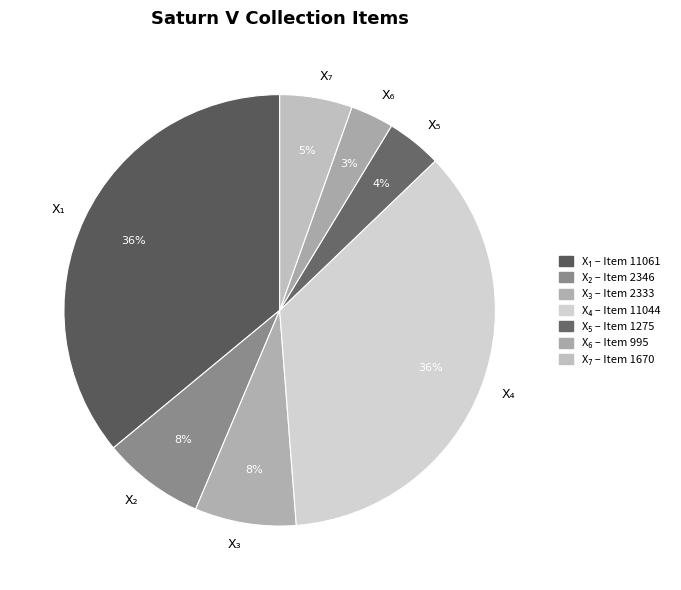

To the nearest percent, what is the difference between the largest and smallest slice percentages?

33%